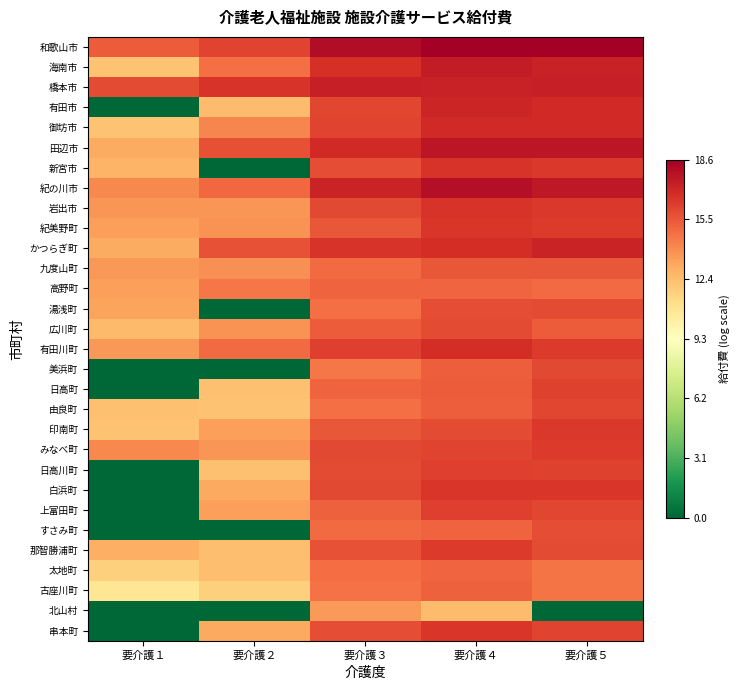

Reading left to right, extract all data points from this chart.

和歌山市: 要介護１=15.4	要介護２=16.1	要介護３=18.0	要介護４=18.6	要介護５=18.5
海南市: 要介護１=12.2	要介護２=14.7	要介護３=16.7	要介護４=17.4	要介護５=17.2
橋本市: 要介護１=15.9	要介護２=16.6	要介護３=17.3	要介護４=17.2	要介護５=17.3
有田市: 要介護１=0.0	要介護２=12.5	要介護３=16.0	要介護４=17.1	要介護５=16.9
御坊市: 要介護１=12.2	要介護２=14.1	要介護３=16.1	要介護４=17.0	要介護５=17.0
田辺市: 要介護１=13.0	要介護２=15.7	要介護３=16.9	要介護４=17.7	要介護５=17.6
新宮市: 要介護１=12.7	要介護２=0.0	要介護３=15.8	要介護４=16.6	要介護５=16.5
紀の川市: 要介護１=14.1	要介護２=15.0	要介護３=17.1	要介護４=18.0	要介護５=17.6
岩出市: 要介護１=13.6	要介護２=13.7	要介護３=15.9	要介護４=16.6	要介護５=16.4
紀美野町: 要介護１=13.4	要介護２=13.8	要介護３=15.5	要介護４=16.5	要介護５=16.4
かつらぎ町: 要介護１=13.0	要介護２=15.6	要介護３=16.6	要介護４=16.8	要介護５=17.2
九度山町: 要介護１=13.6	要介護２=13.8	要介護３=14.9	要介護４=15.5	要介護５=15.5
高野町: 要介護１=13.4	要介護２=14.6	要介護３=15.2	要介護４=15.0	要介護５=14.9
湯浅町: 要介護１=13.2	要介護２=0.0	要介護３=14.7	要介護４=15.8	要介護５=15.9
広川町: 要介護１=12.5	要介護２=13.7	要介護３=15.3	要介護４=15.8	要介護５=15.4
有田川町: 要介護１=13.6	要介護２=14.9	要介護３=16.2	要介護４=16.8	要介護５=16.4
美浜町: 要介護１=0.0	要介護２=0.0	要介護３=14.6	要介護４=15.3	要介護５=15.9
日高町: 要介護１=0.0	要介護２=12.3	要介護３=15.1	要介護４=15.4	要介護５=16.2
由良町: 要介護１=12.3	要介護２=12.2	要介護３=14.8	要介護４=15.3	要介護５=16.0
印南町: 要介護１=12.2	要介護２=13.4	要介護３=15.5	要介護４=15.8	要介護５=16.4
みなべ町: 要介護１=14.1	要介護２=13.7	要介護３=15.9	要介護４=16.1	要介護５=16.4
日高川町: 要介護１=0.0	要介護２=12.3	要介護３=15.9	要介護４=16.2	要介護５=16.1
白浜町: 要介護１=0.0	要介護２=13.1	要介護３=15.9	要介護４=16.5	要介護５=16.5
上富田町: 要介護１=0.0	要介護２=13.4	要介護３=15.2	要介護４=16.2	要介護５=16.0
すさみ町: 要介護１=0.0	要介護２=0.0	要介護３=14.9	要介護４=15.2	要介護５=15.8
那智勝浦町: 要介護１=12.9	要介護２=12.4	要介護３=15.6	要介護４=16.4	要介護５=15.8
太地町: 要介護１=11.7	要介護２=12.4	要介護３=14.9	要介護４=15.1	要介護５=14.6
古座川町: 要介護１=10.8	要介護２=11.7	要介護３=14.7	要介護４=15.2	要介護５=14.6
北山村: 要介護１=0.0	要介護２=0.0	要介護３=13.5	要介護４=12.4	要介護５=0.0
串本町: 要介護１=0.0	要介護２=13.1	要介護３=15.8	要介護４=16.5	要介護５=16.1